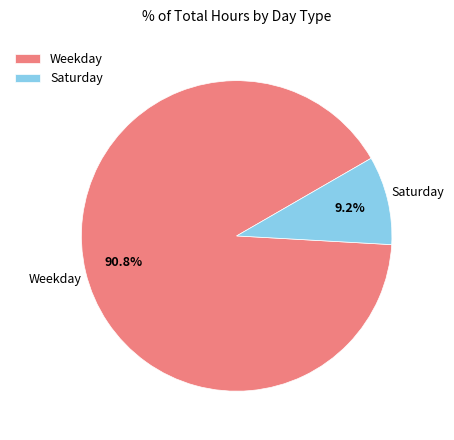

Is there a majority slice in this chart?

Yes